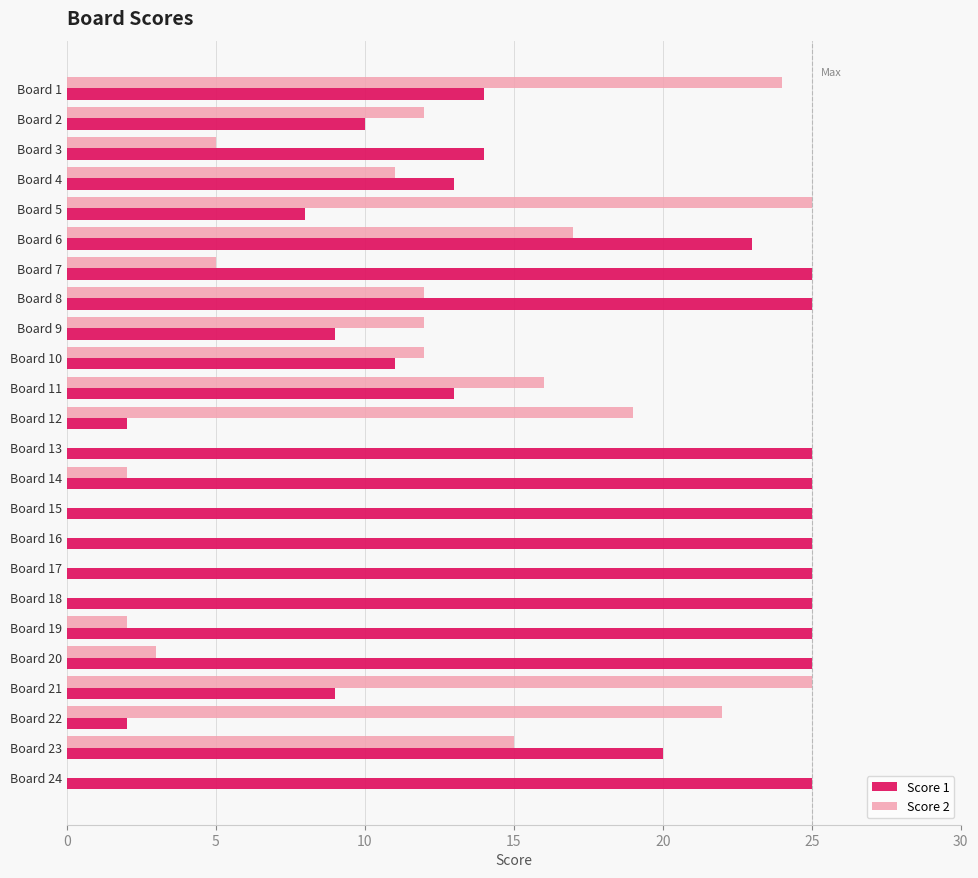

What is the greatest value displayed?

25